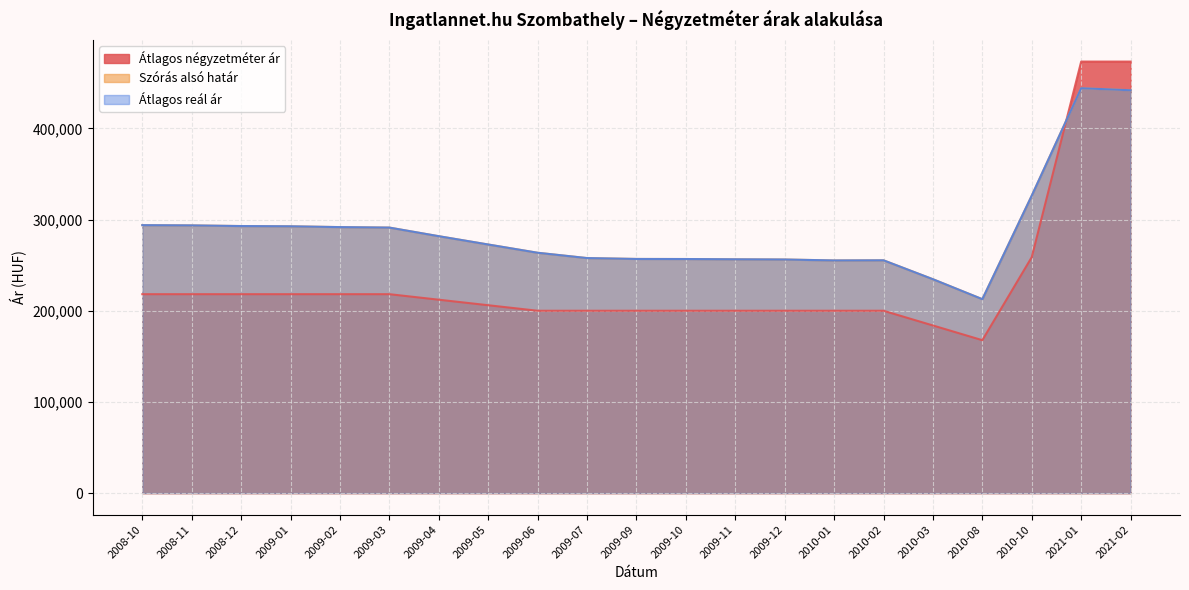

What position from the left is 2010-02?

16